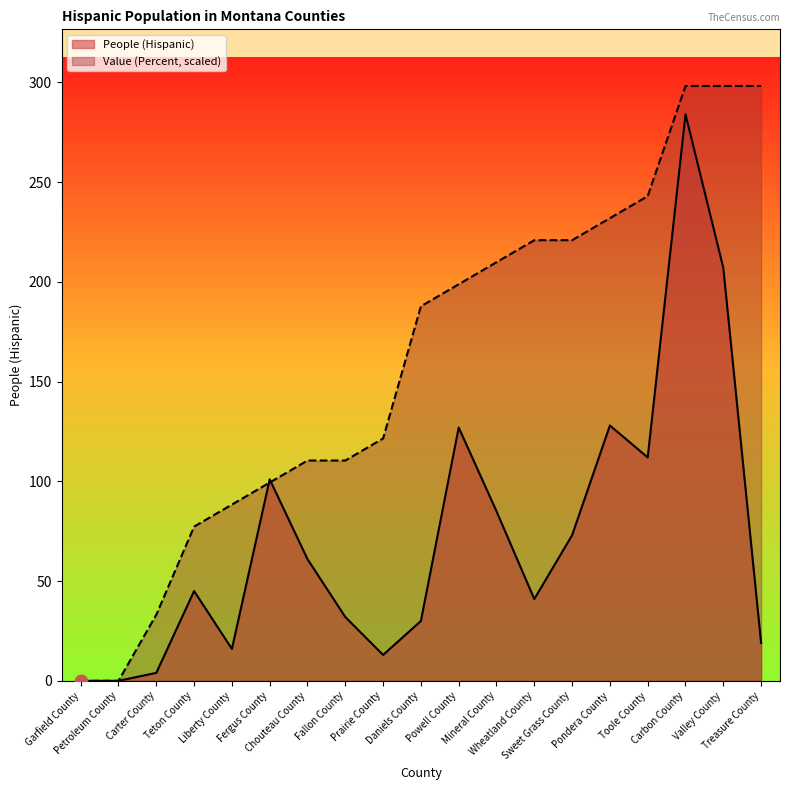

Which series reaches the minimum Y coordinate?

People (Hispanic)